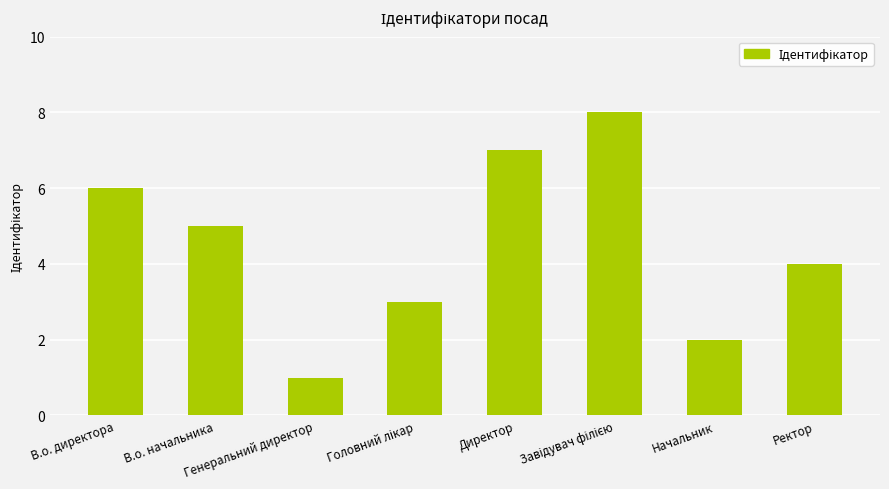

How many data points does each series have?

8